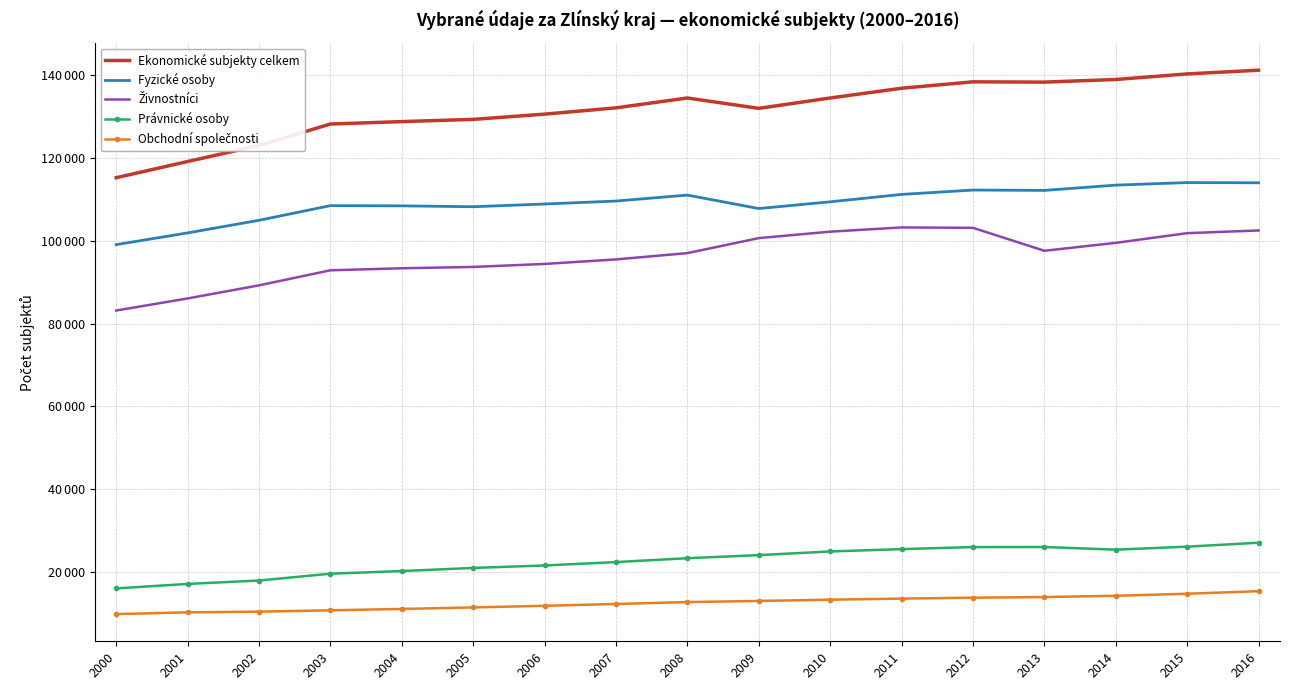

List the series in order of their peak value, highest first.

Ekonomické subjekty celkem, Fyzické osoby, Živnostníci, Právnické osoby, Obchodní společnosti